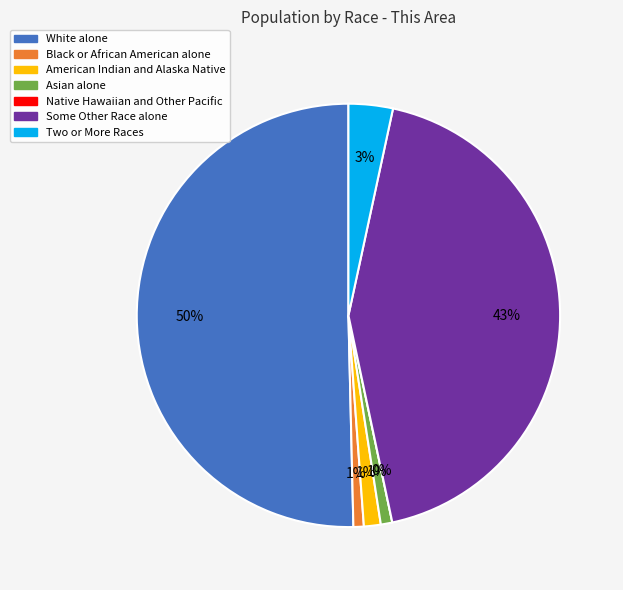

Rank the categories by value from lowest to highest.

Native Hawaiian and Other Pacific, Black or African American alone, Asian alone, American Indian and Alaska Native, Two or More Races, Some Other Race alone, White alone